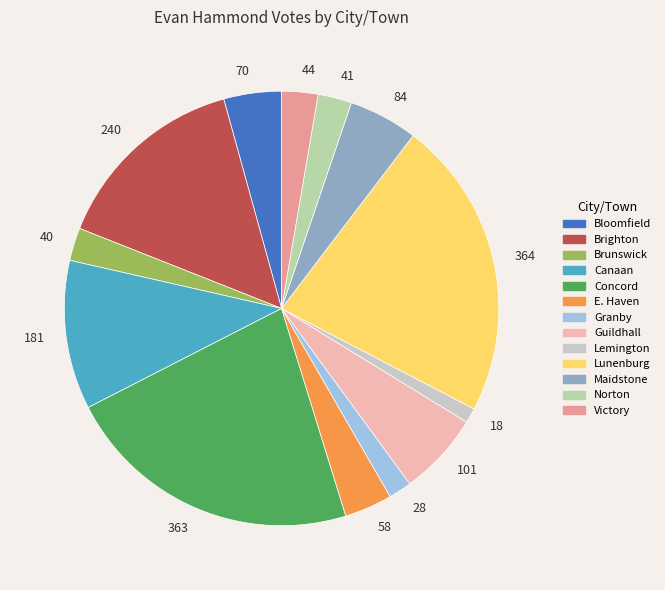

Is there a majority slice in this chart?

No